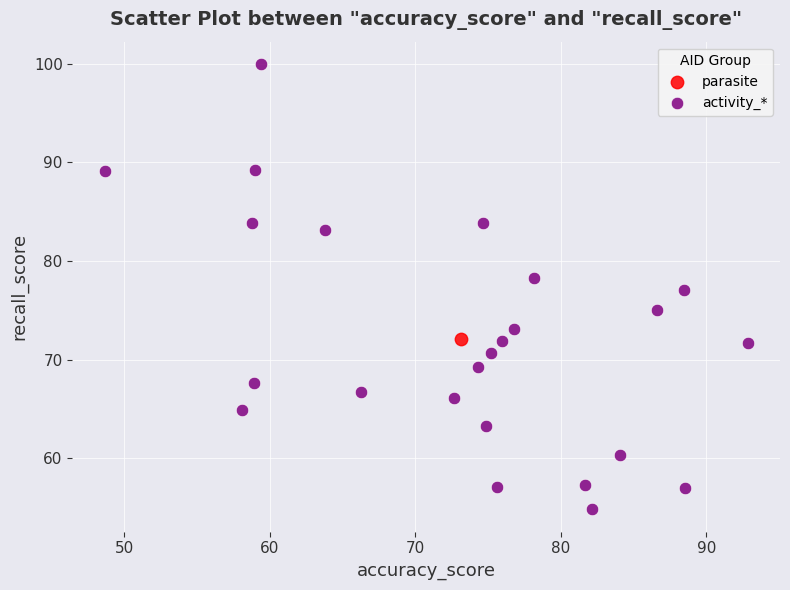

What are all the series names shown in the legend?

parasite, activity_*